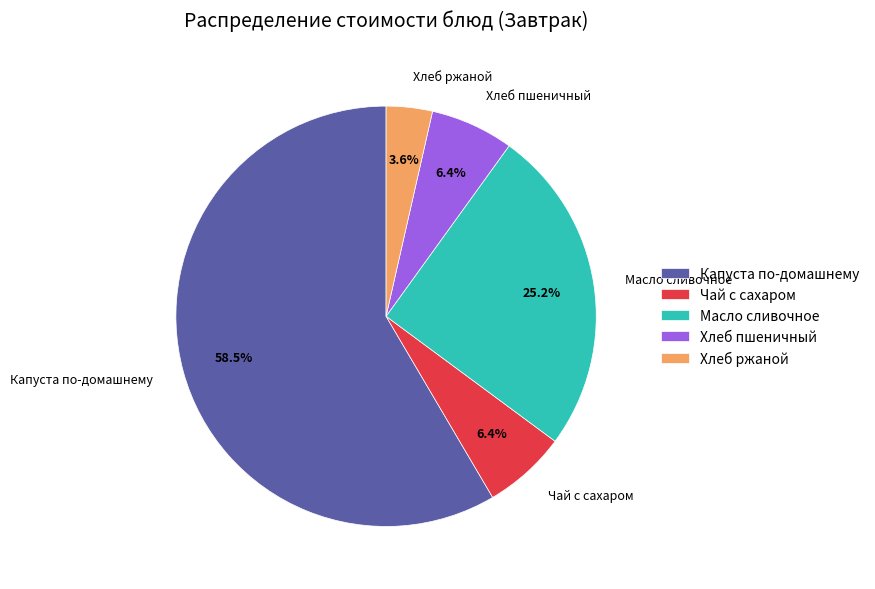

Is Масло сливочное the majority of the pie?

No